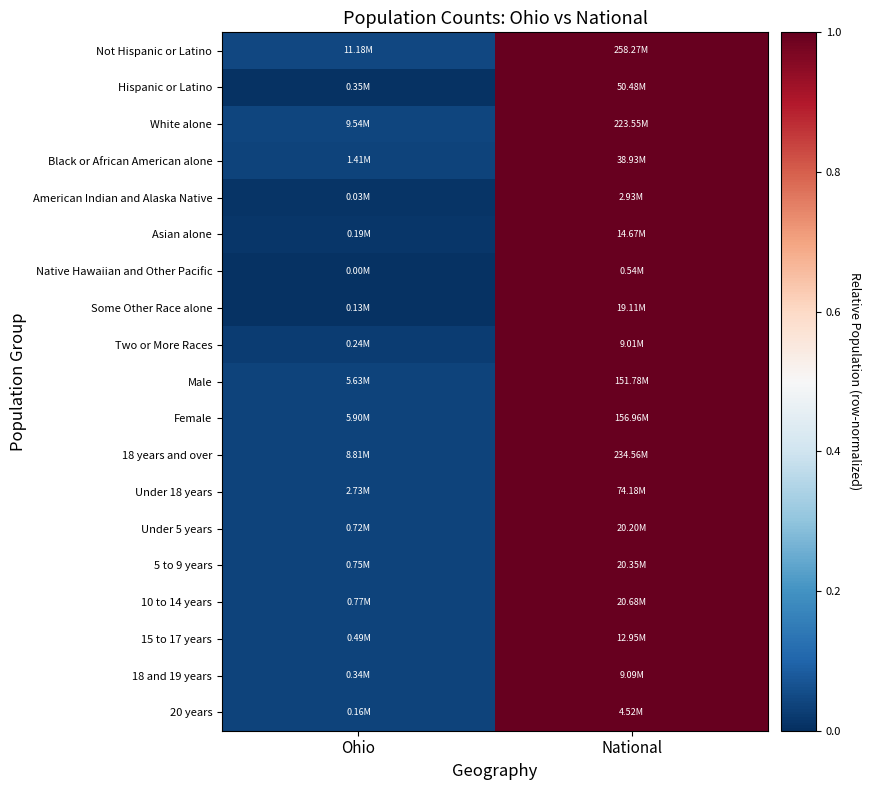

What is the total value across all series at Ohio?

0.6